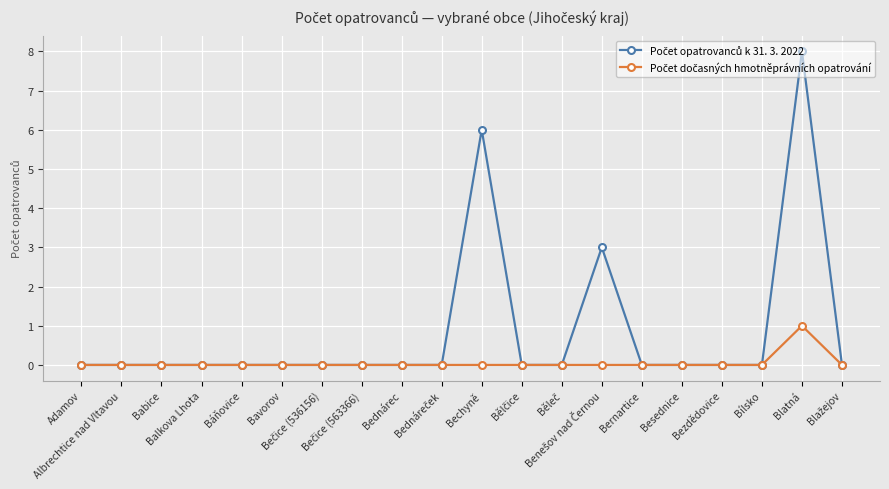

What is the maximum value shown in the chart?

8